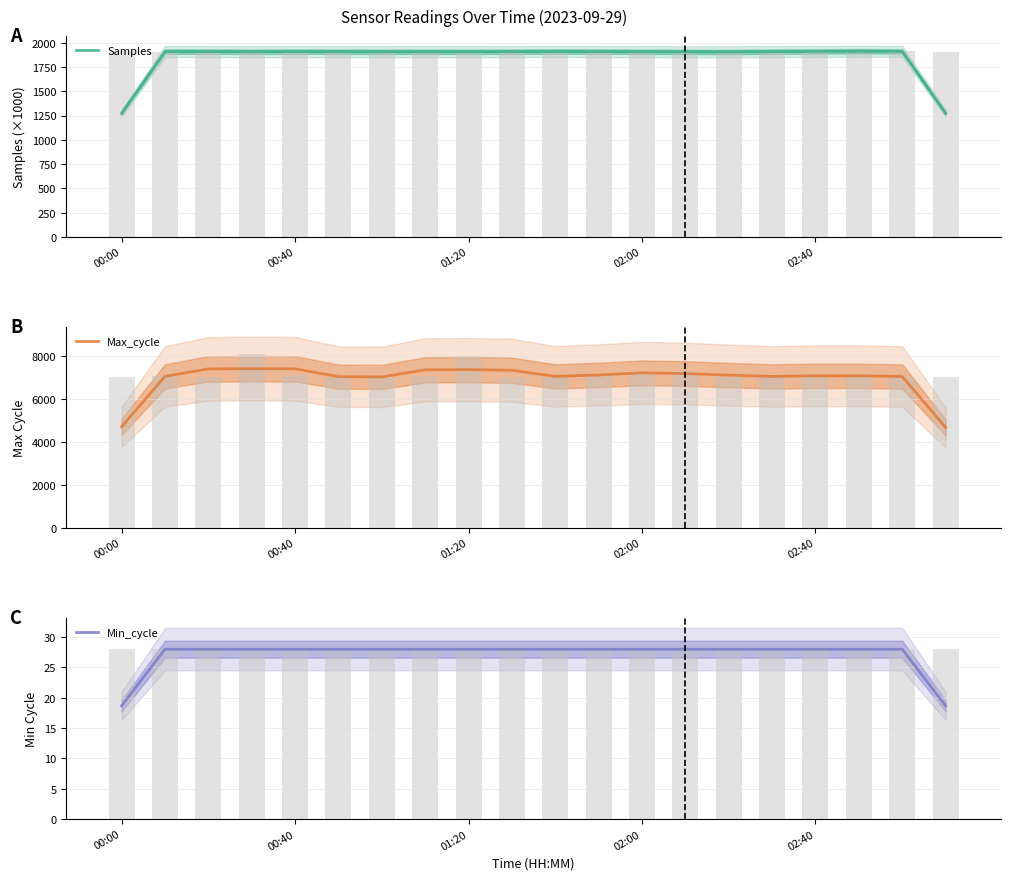

Reading left to right, extract all data points from this chart.

Samples: 1273.9	1909.7	1909.5	1908.5	1909.2	1908.9	1908.5	1908.3	1908.0	1909.0	1910.2	1909.5	1908.4	1906.7	1906.0	1909.2	1910.9	1913.0	1911.1	1273.6
Max_cycle: 4716.3	7059.3	7407.0	7417.7	7411.0	7047.3	7034.3	7362.7	7370.7	7344.0	7058.0	7124.3	7224.3	7188.7	7117.0	7055.3	7085.0	7084.0	7053.3	4680.7
Min_cycle: 18.7	28.0	28.0	28.0	28.0	28.0	28.0	28.0	28.0	28.0	28.0	28.0	28.0	28.0	28.0	28.0	28.0	28.0	28.0	18.7